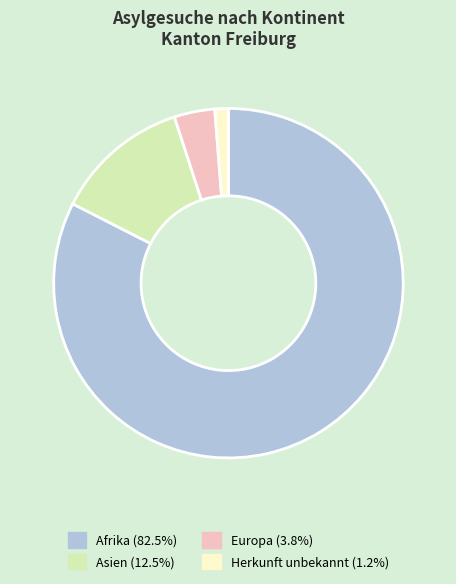

Which slice is the smallest?

Herkunft unbekannt